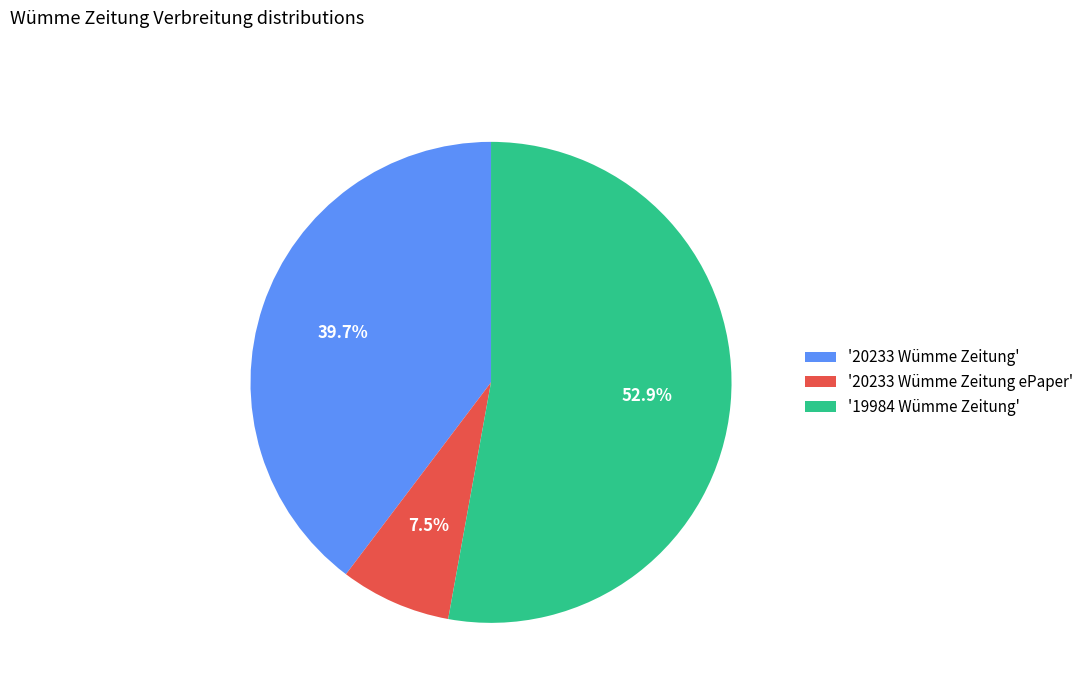

Which slice is the smallest?

'20233 Wümme Zeitung ePaper'